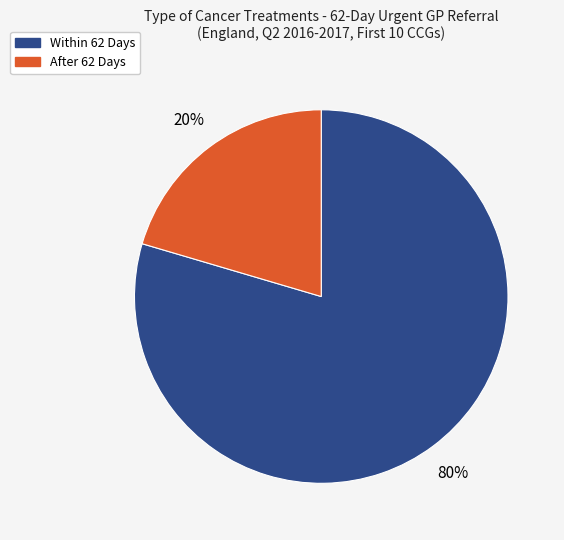

How many segments does this pie chart have?

2